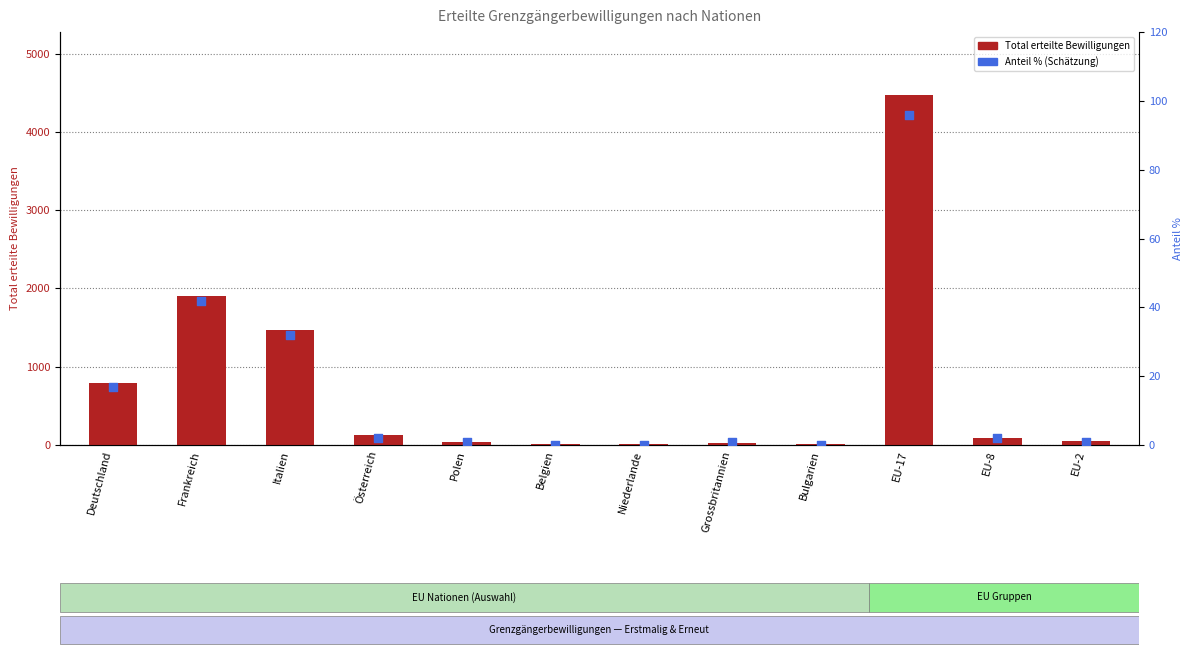

Which series reaches the maximum Y coordinate?

Total